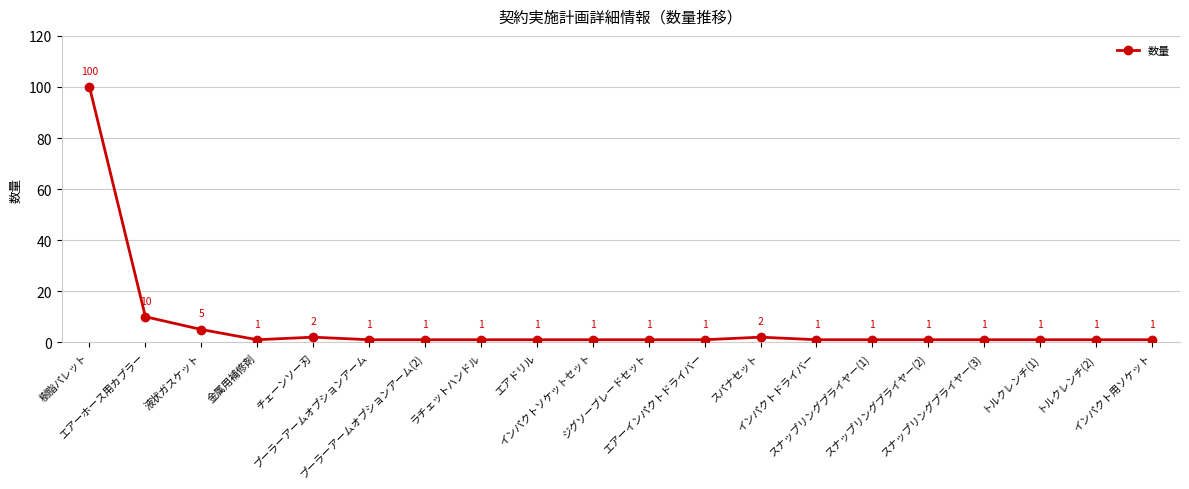

Between チェーンソー刃 and トルクレンチ(1), which is larger?

チェーンソー刃